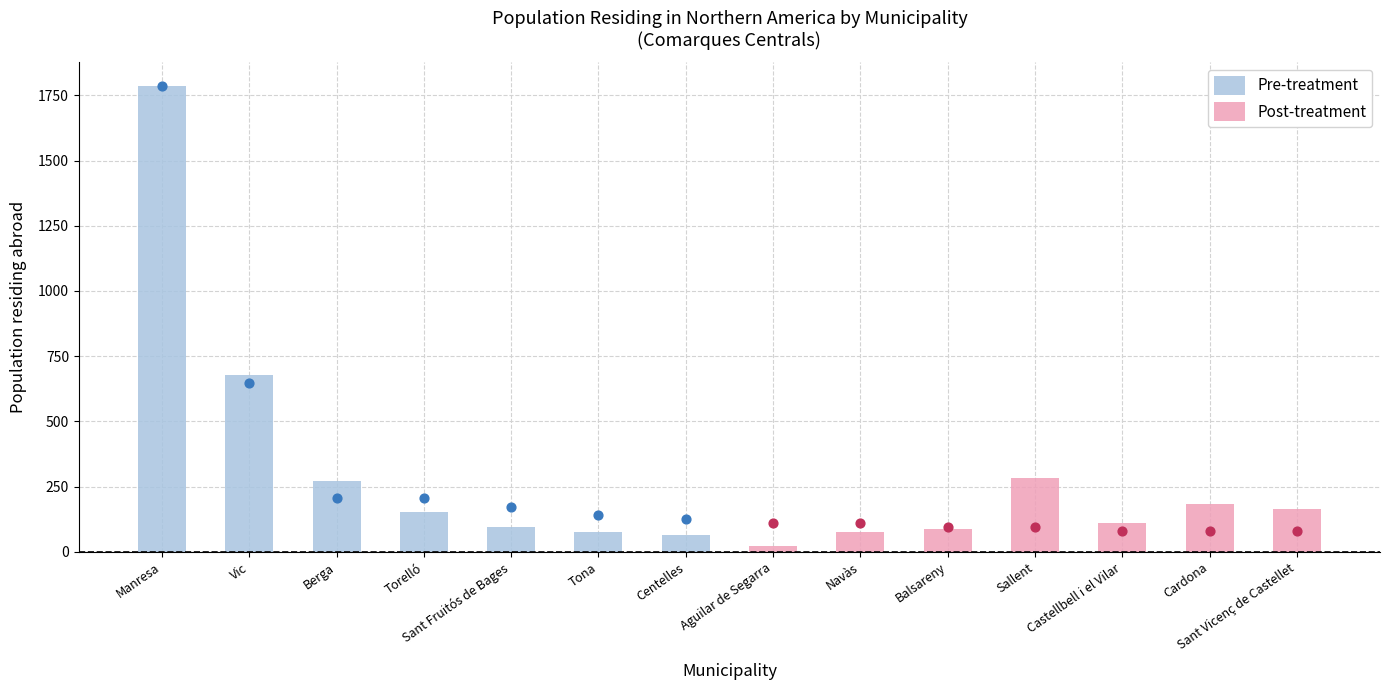

Which series contains the lowest Y value?

Post-treatment